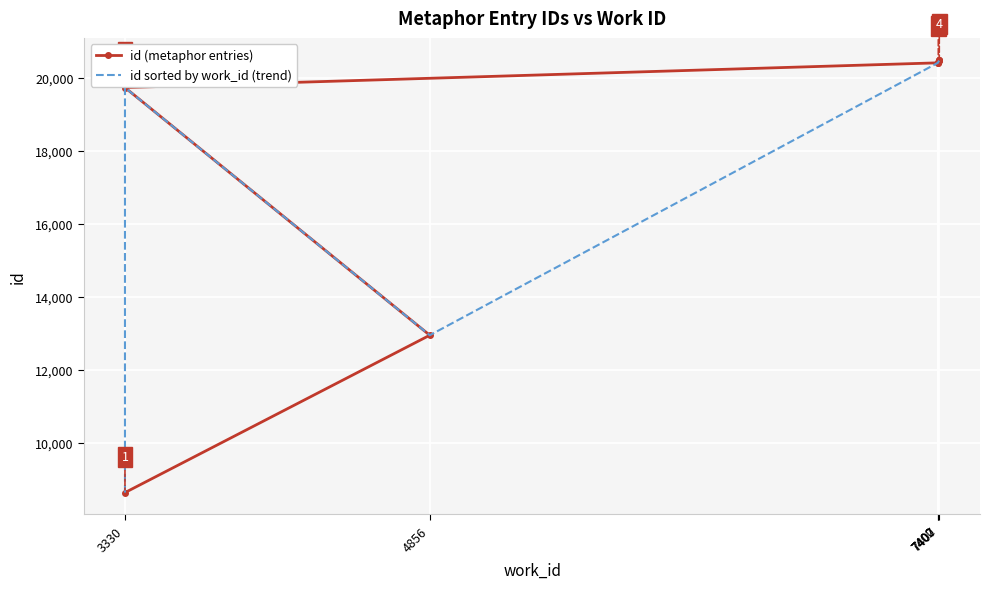

How many times do id sorted by work_id (trend) and id (metaphor entries) cross each other?

1